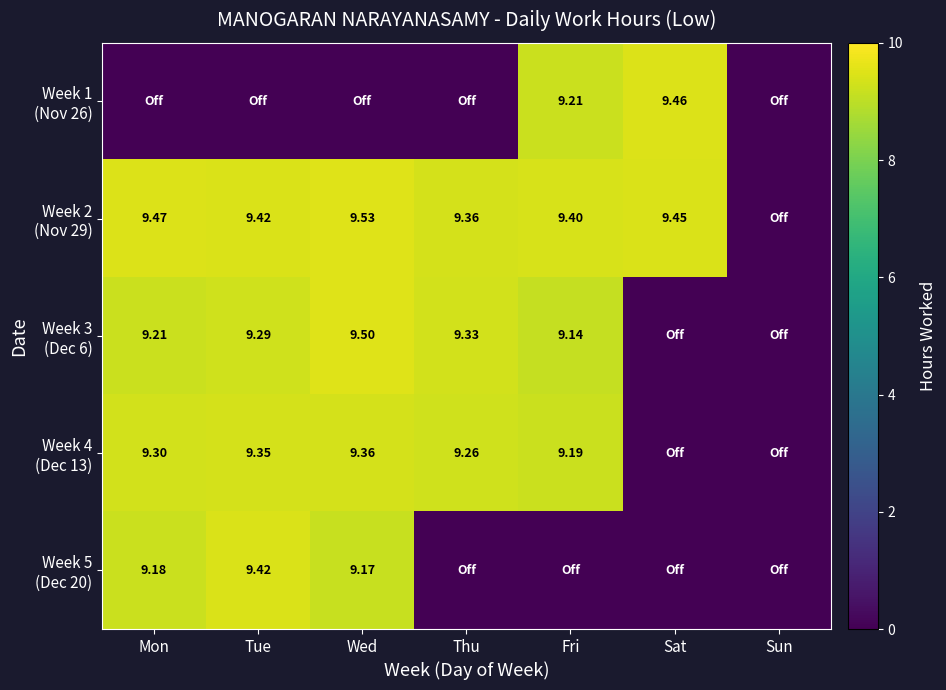

Where is Week 3 (Dec 6) nearest to the value 4?

Sat